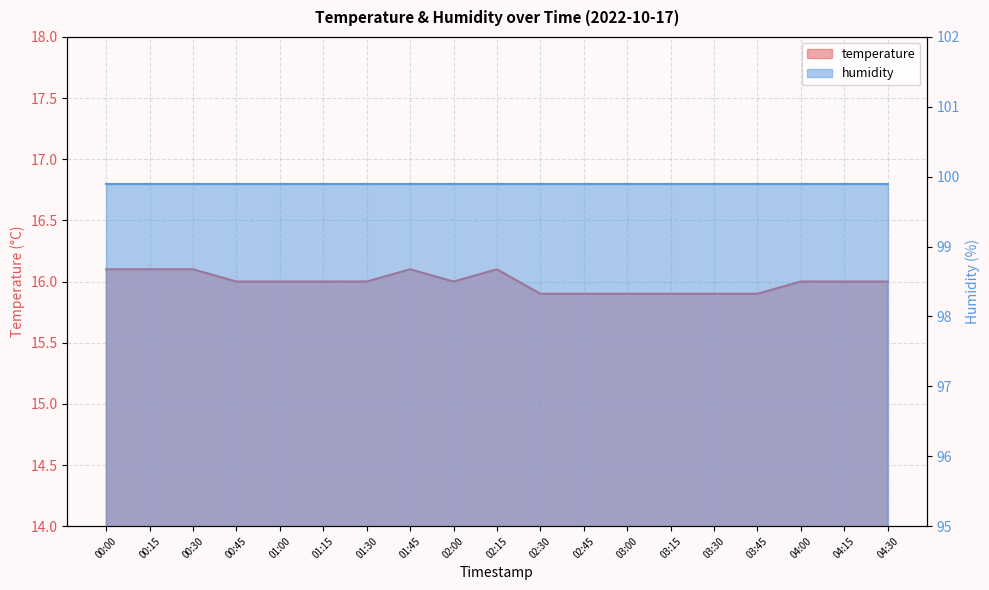

Rank the categories by value from lowest to highest.

02:30, 02:45, 03:00, 03:15, 03:30, 03:45, 00:45, 01:00, 01:15, 01:30, 02:00, 04:00, 04:15, 04:30, 00:00, 00:15, 00:30, 01:45, 02:15